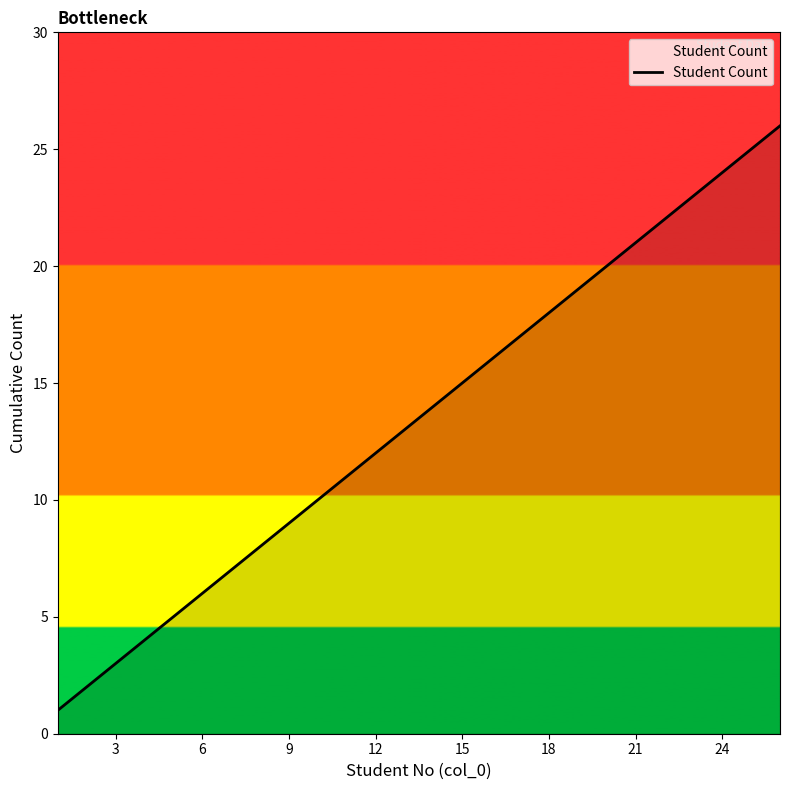

What is the maximum value shown in the chart?

26